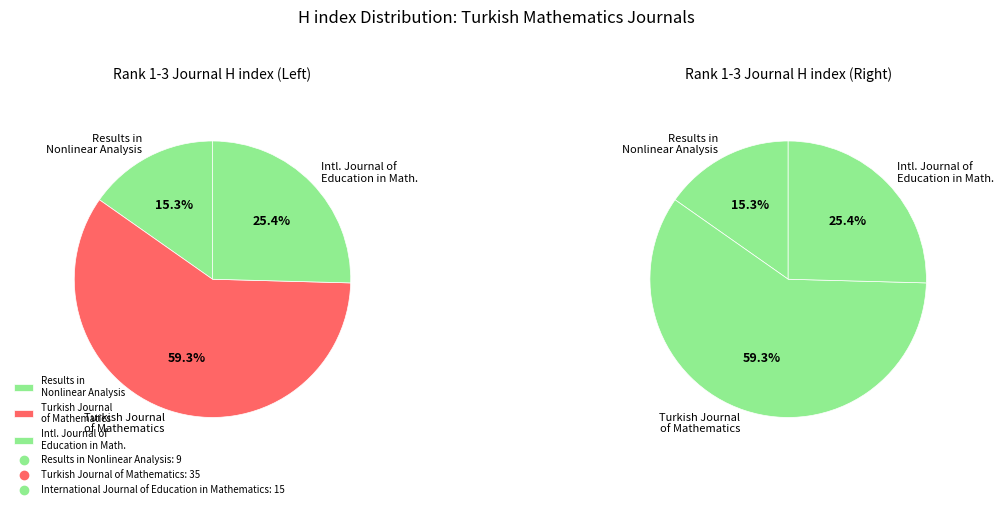

The International Journal of Education in Mathematics slice represents 38% of the pie. True or false?

False